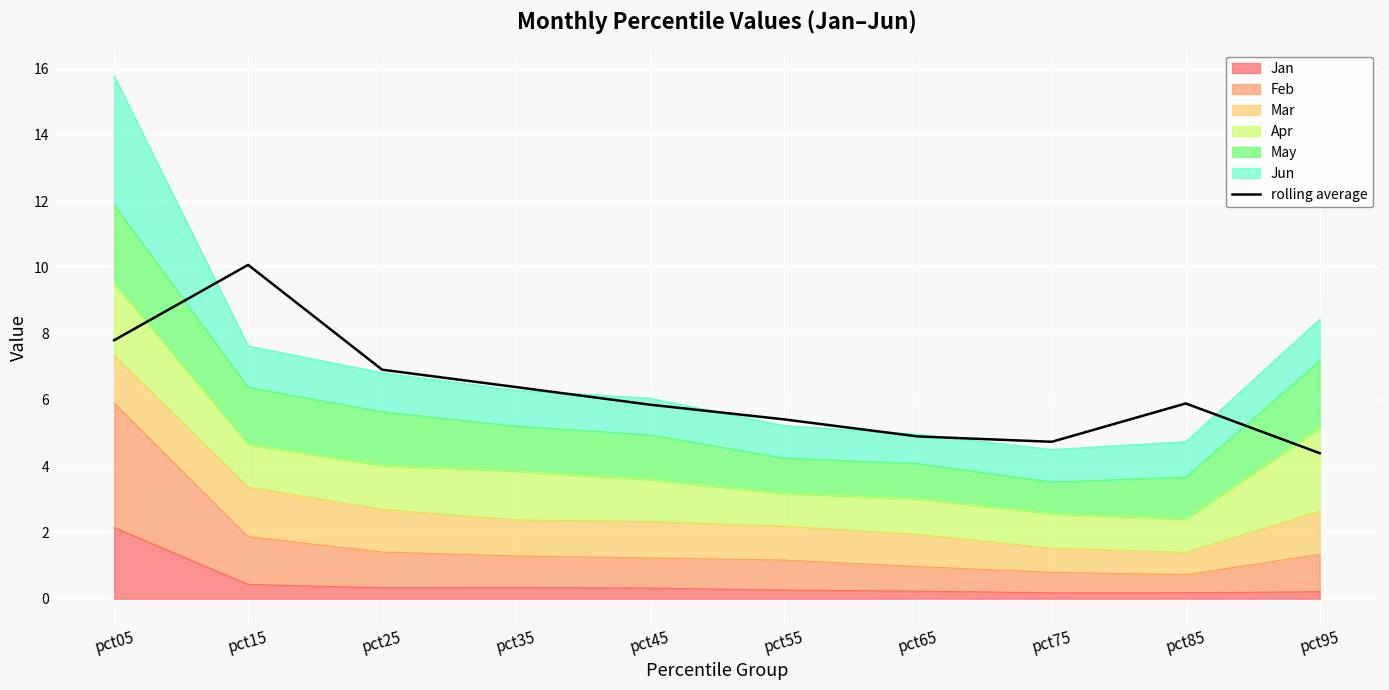

Reading left to right, what are all the values shown in this chart?

pct05=7.8	pct15=10.1	pct25=6.9	pct35=6.4	pct45=5.9	pct55=5.4	pct65=4.9	pct75=4.7	pct85=5.9	pct95=4.4